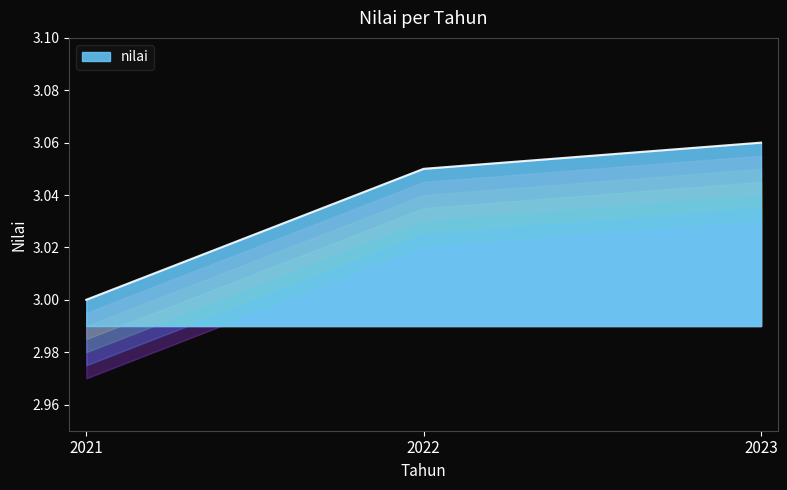

At which category does the chart reach its peak across all series?

2023